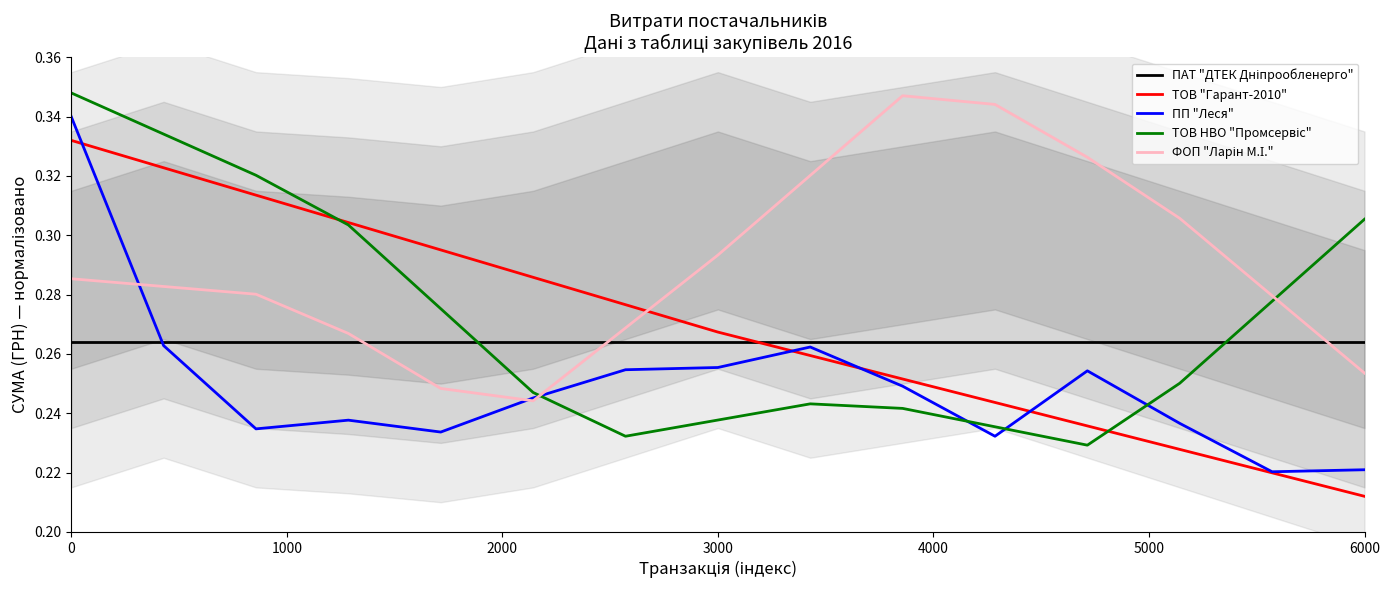

Which category has the lowest value in the ТОВ "Гарант-2010" series?

6000